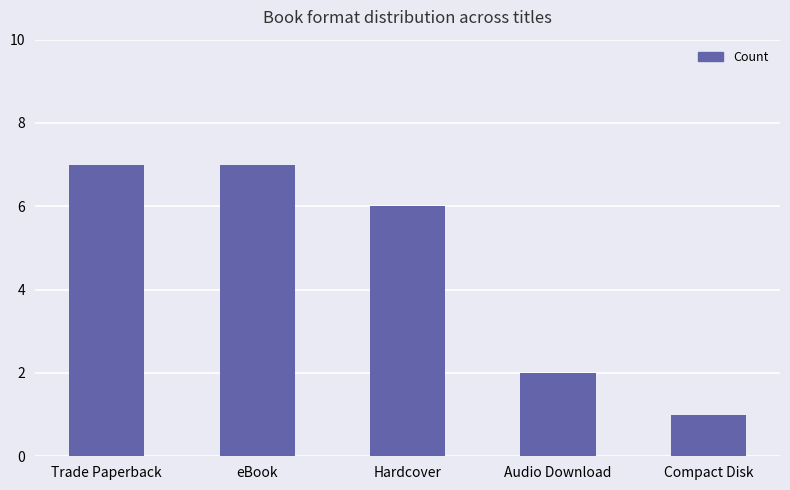

Reading left to right, transcribe all the data shown in this chart.

7	7	6	2	1